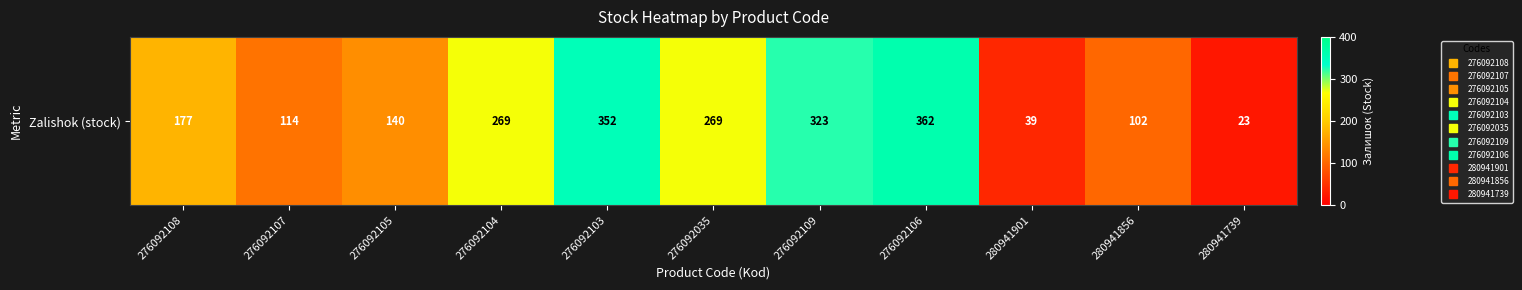

What is the difference between the values at 276092108 and 276092104?

92